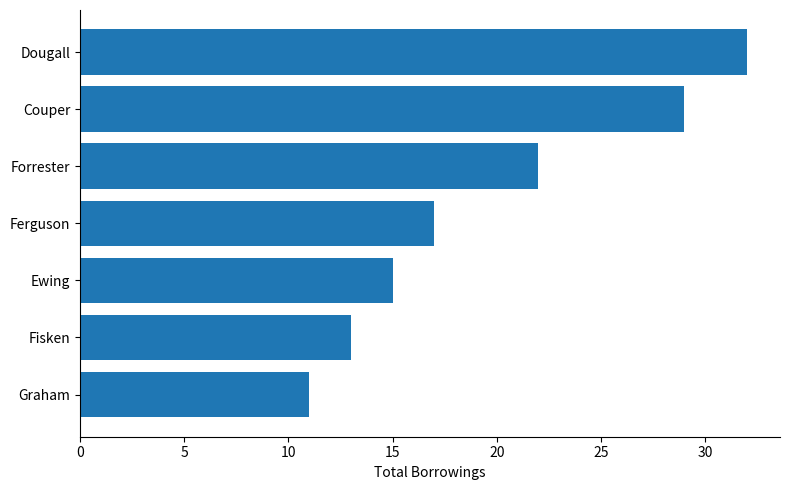

What is the average value?

20